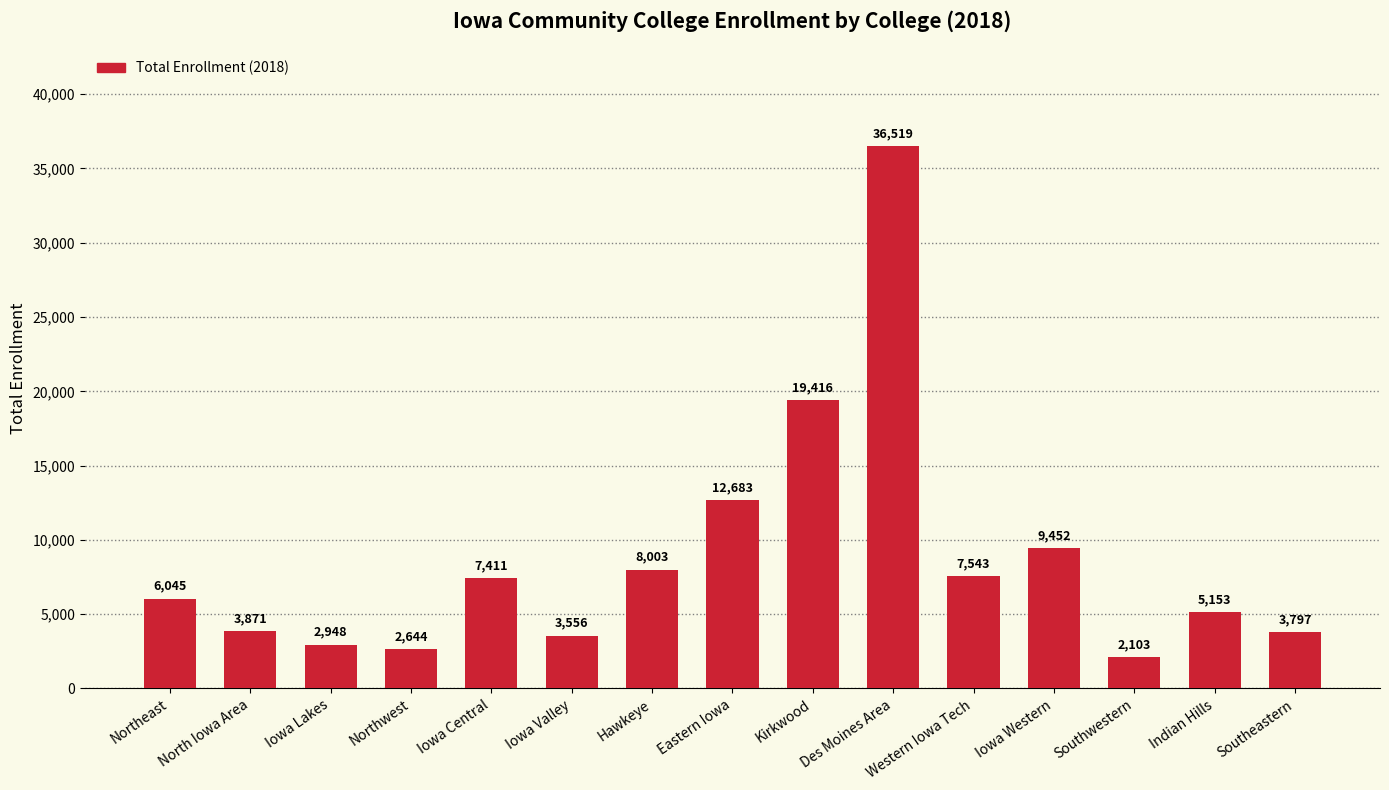

Reading left to right, what are all the values shown in this chart?

6045	3871	2948	2644	7411	3556	8003	12683	19416	36519	7543	9452	2103	5153	3797